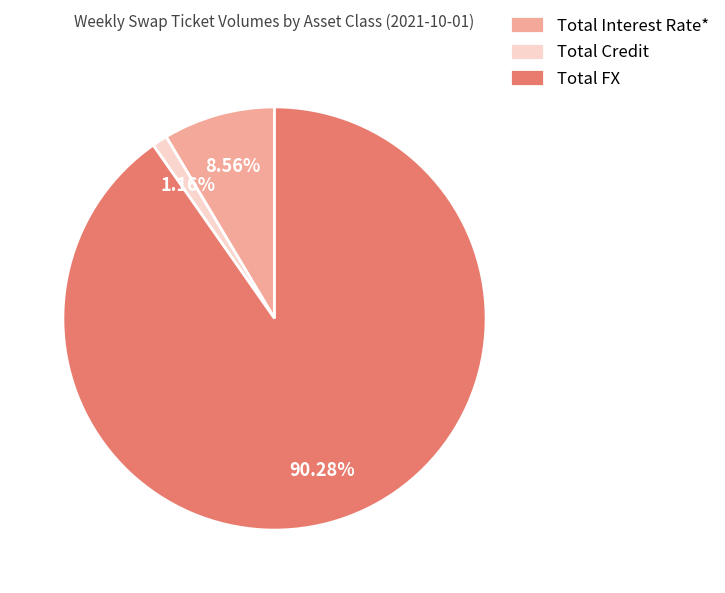

To the nearest percent, what is the combined percentage of Total Interest Rate* and Total Credit?

10%